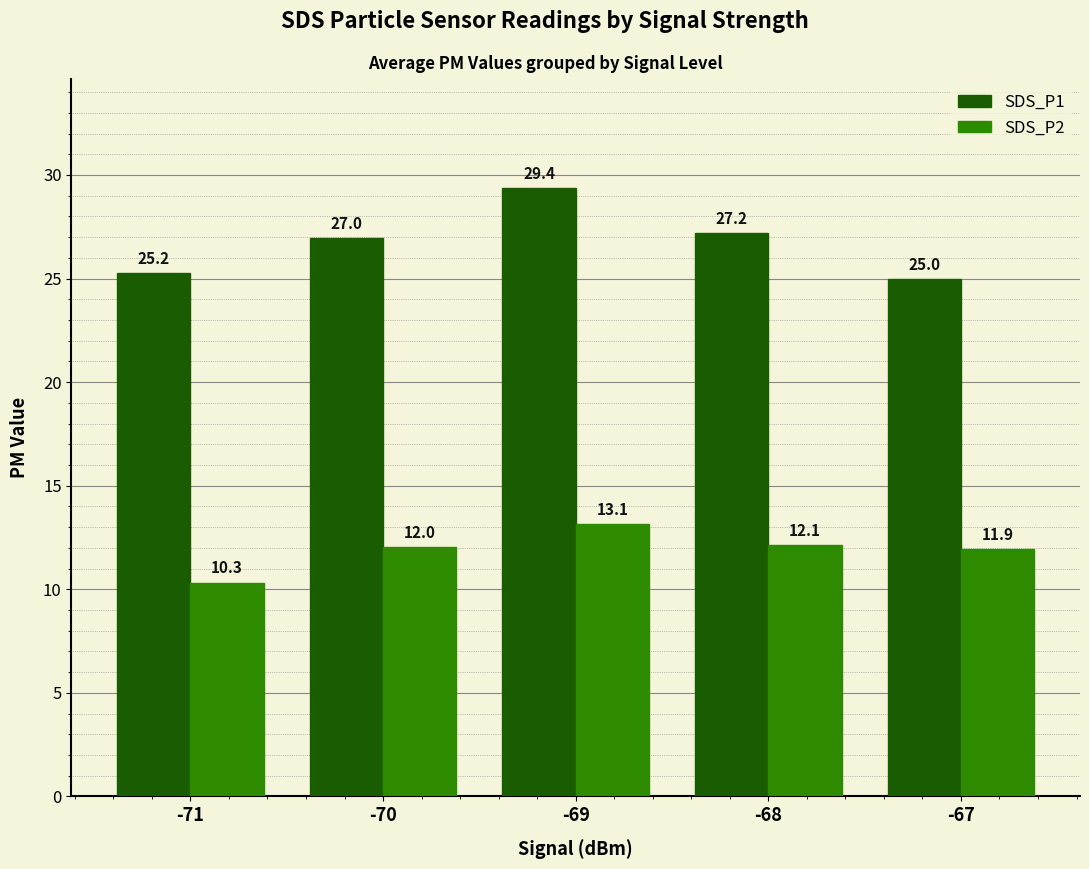

How many bars are there in total?

10